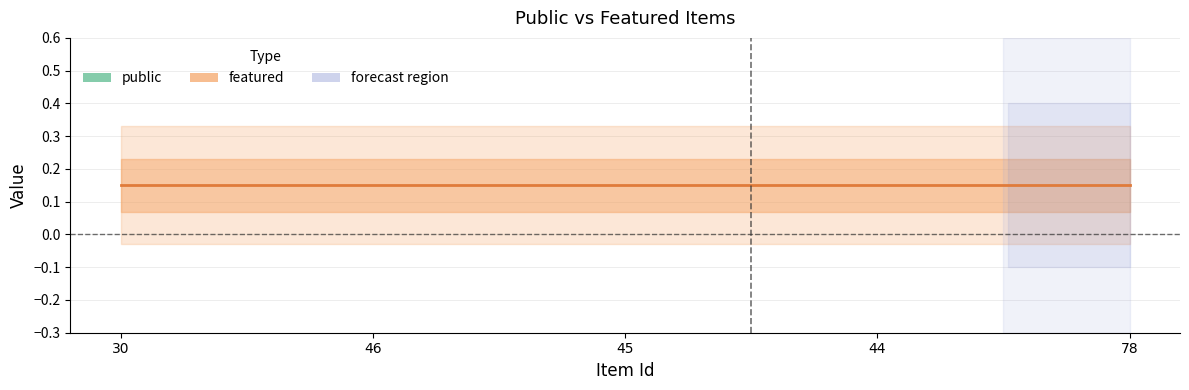

Count the number of categories in the chart.

5